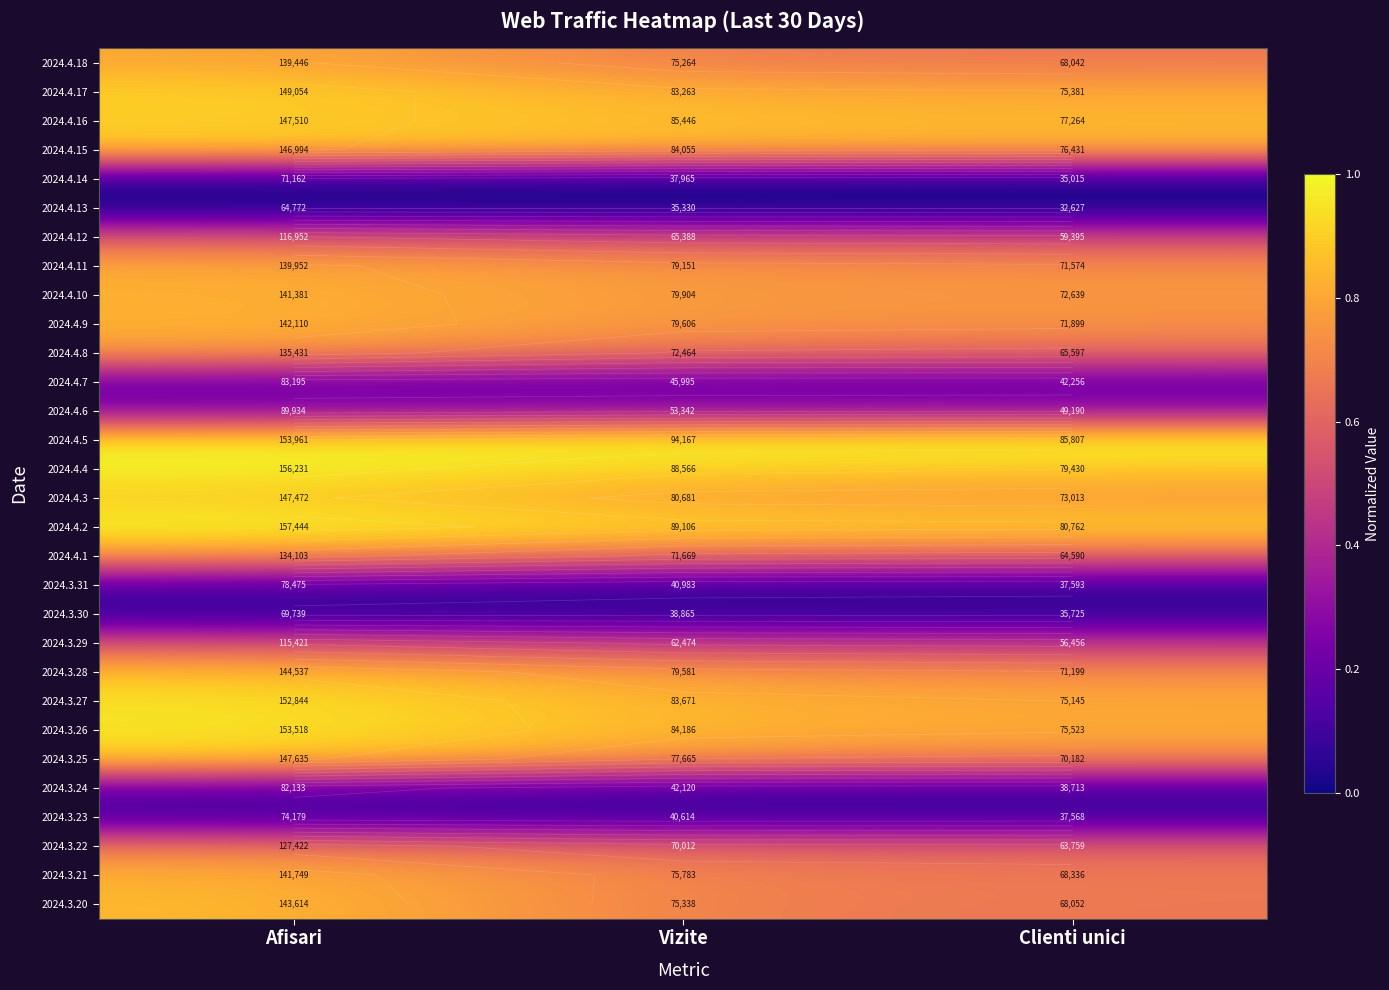

Is it true that 2024.3.31 equals 0.0 at Clienti unici?

False